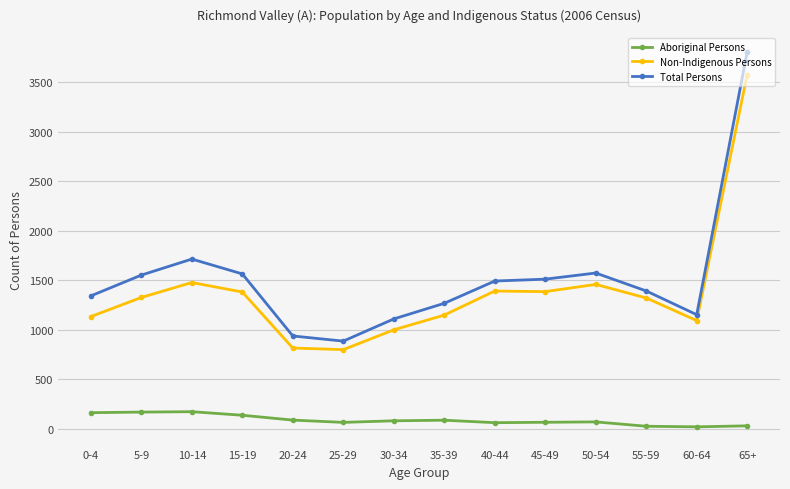

True or false: Aboriginal Persons and Total Persons intersect in this chart.

False